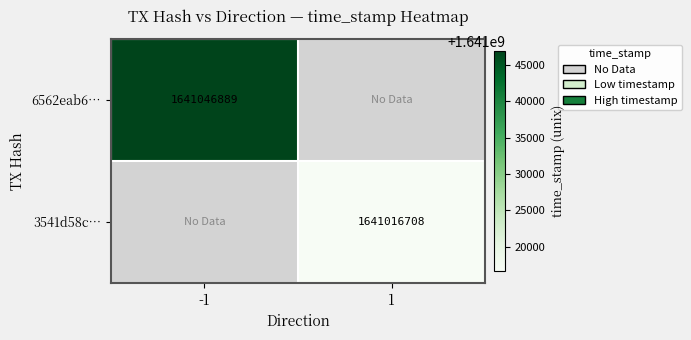

At how many categories does at least one series exceed 1641044016?

1